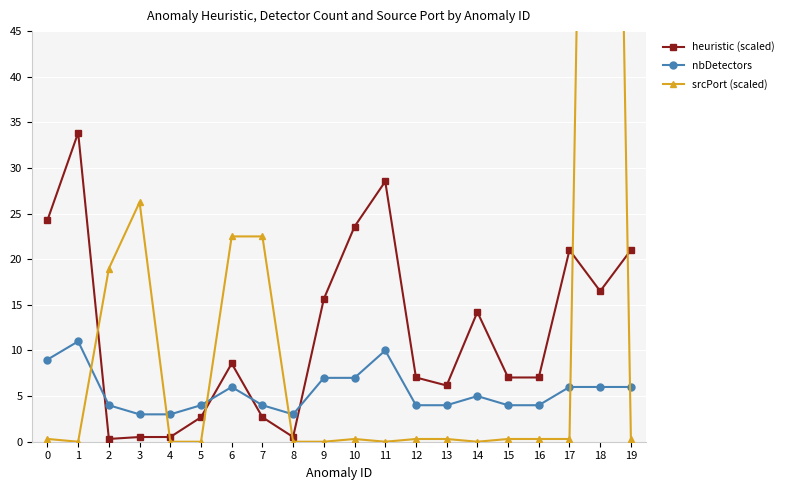

Reading left to right, what are all the values shown in this chart?

heuristic (scaled): 0=24.3	1=33.9	2=0.3	3=0.5	4=0.5	5=2.7	6=8.6	7=2.7	8=0.5	9=15.6	10=23.6	11=28.5	12=7.0	13=6.2	14=14.2	15=7.0	16=7.0	17=21.0	18=16.5	19=21.0
nbDetectors: 0=9.0	1=11.0	2=4.0	3=3.0	4=3.0	5=4.0	6=6.0	7=4.0	8=3.0	9=7.0	10=7.0	11=10.0	12=4.0	13=4.0	14=5.0	15=4.0	16=4.0	17=6.0	18=6.0	19=6.0
srcPort (scaled): 0=0.3	1=0.0	2=19.0	3=26.2	4=0.0	5=0.0	6=22.5	7=22.5	8=0.0	9=0.0	10=0.3	11=0.0	12=0.3	13=0.3	14=0.0	15=0.3	16=0.3	17=0.3	18=195.0	19=0.3